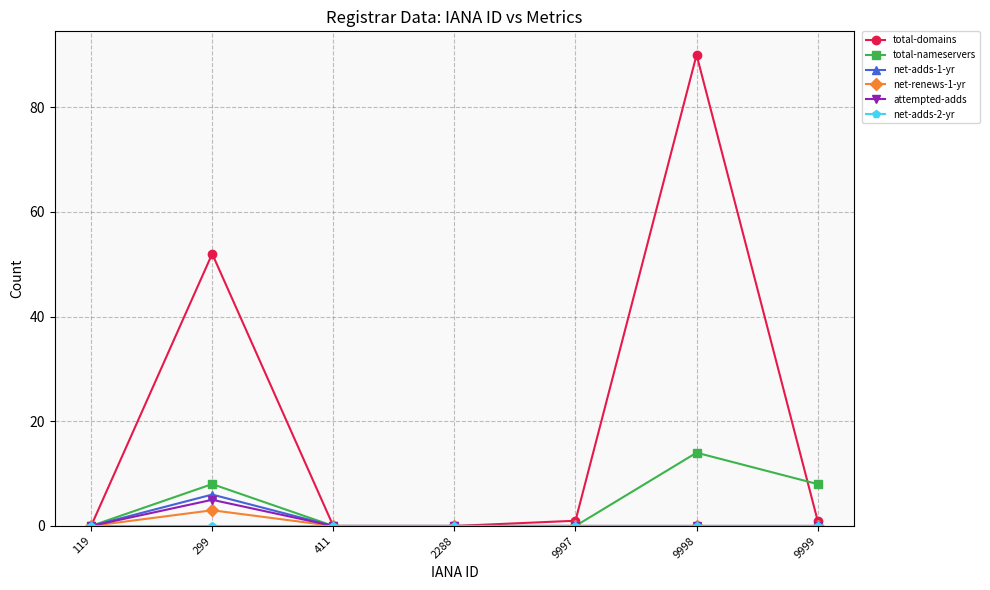

What is the greatest value displayed?

90